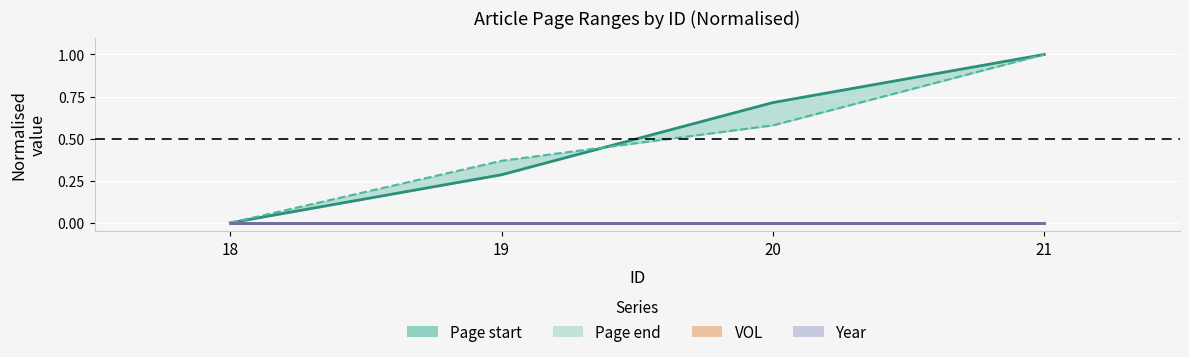

True or false: Page end has a value of 0.4 at 19.

True